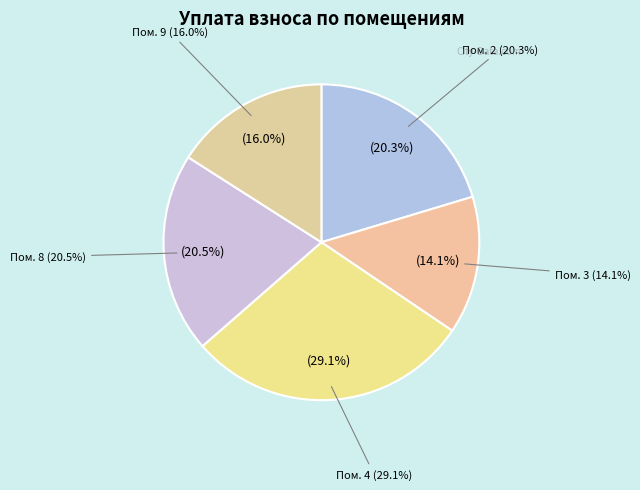

Is 4 the majority of the pie?

No